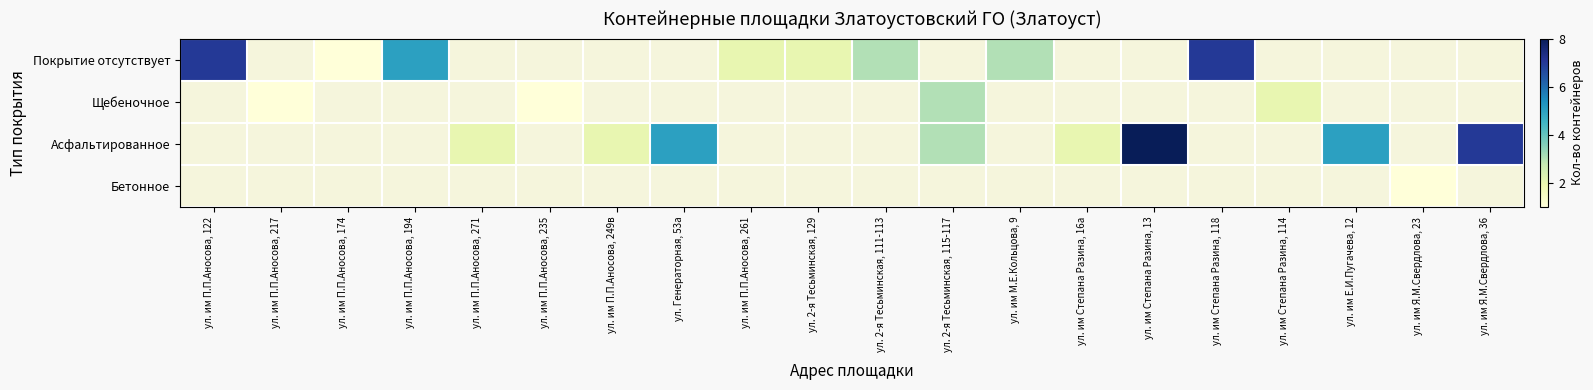

How many series are shown in this chart?

4